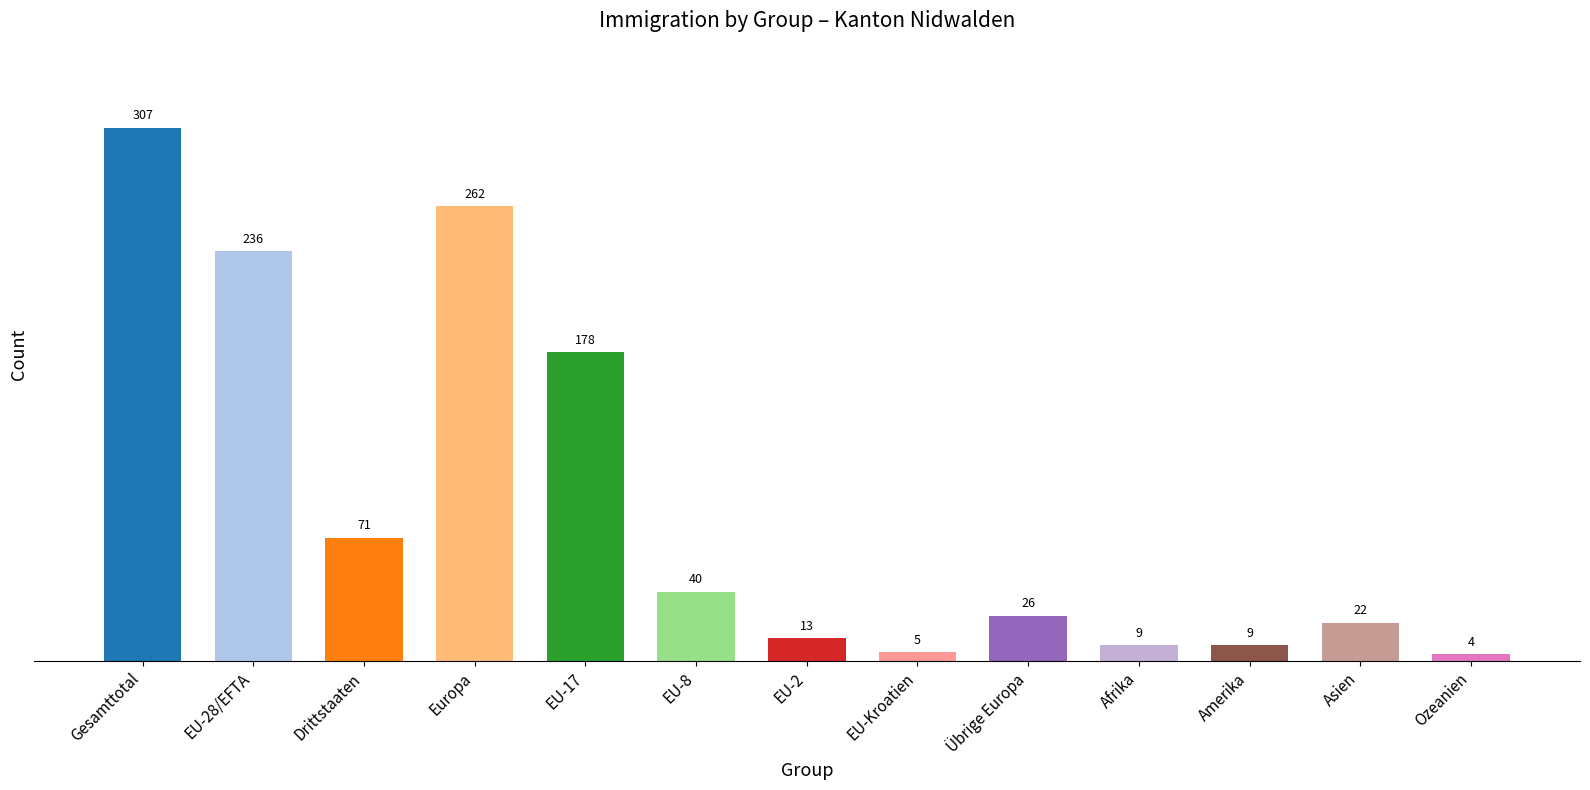

Does the chart contain stacked bars?

No